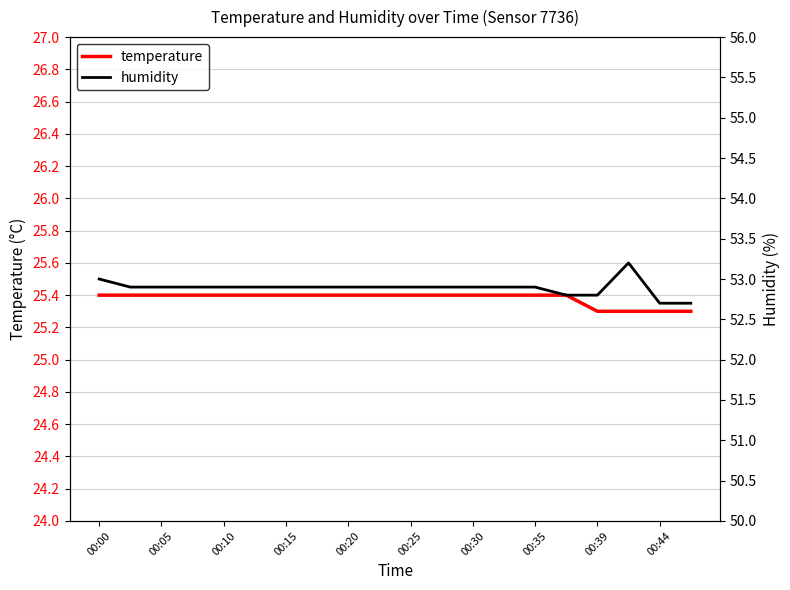

True or false: temperature and humidity intersect in this chart.

False